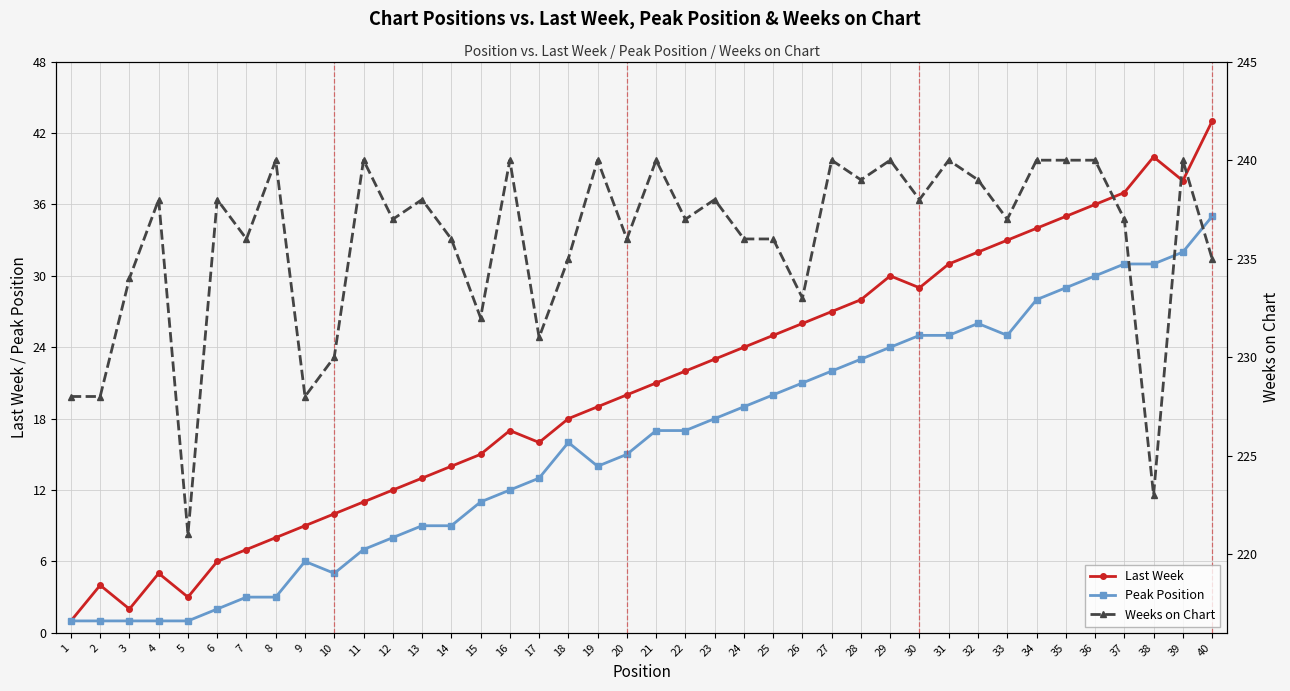

Reading left to right, list all the values displayed in this chart.

Last Week: 1	4	2	5	3	6	7	8	9	10	11	12	13	14	15	17	16	18	19	20	21	22	23	24	25	26	27	28	30	29	31	32	33	34	35	36	37	40	38	43
Peak Position: 1	1	1	1	1	2	3	3	6	5	7	8	9	9	11	12	13	16	14	15	17	17	18	19	20	21	22	23	24	25	25	26	25	28	29	30	31	31	32	35
Weeks on Chart: 228	228	234	238	221	238	236	240	228	230	240	237	238	236	232	240	231	235	240	236	240	237	238	236	236	233	240	239	240	238	240	239	237	240	240	240	237	223	240	235